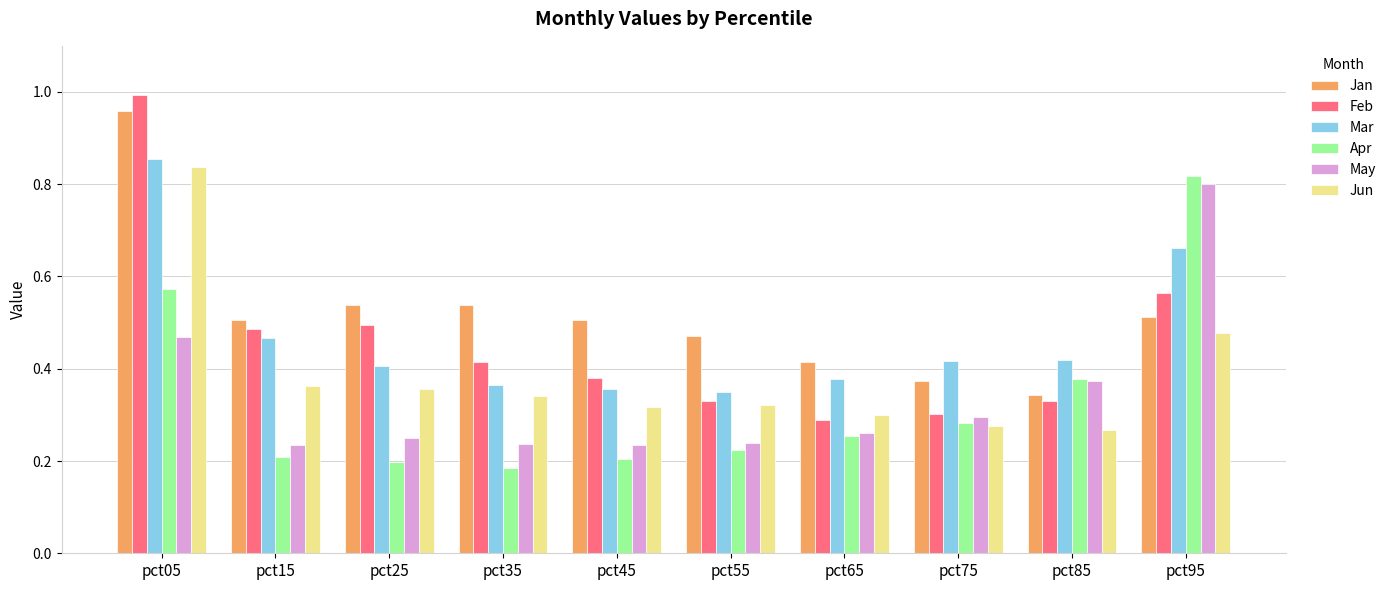

How many bars are there in total?

60